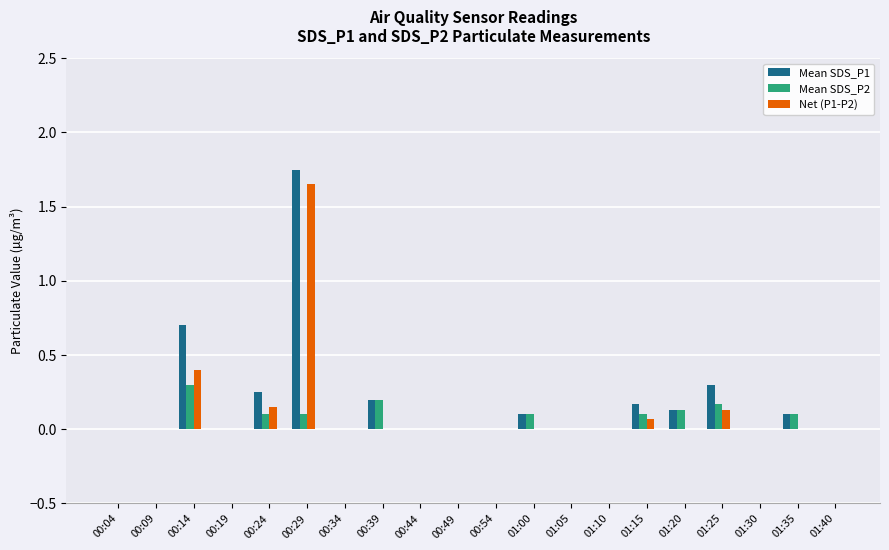

The Net (P1-P2) series shows 0.0 at 00:54. True or false?

True